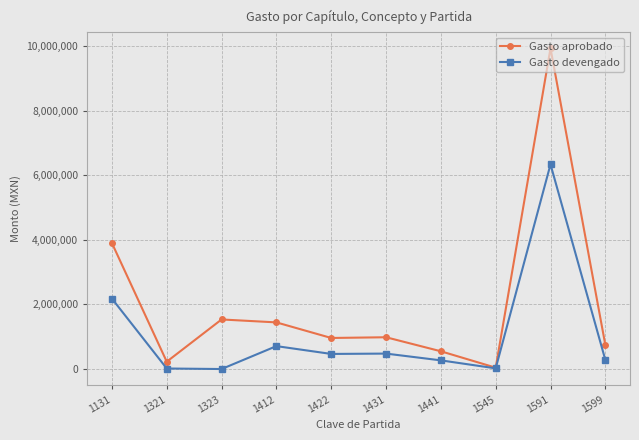

At which label is Gasto devengado closest to 3169254?

1131